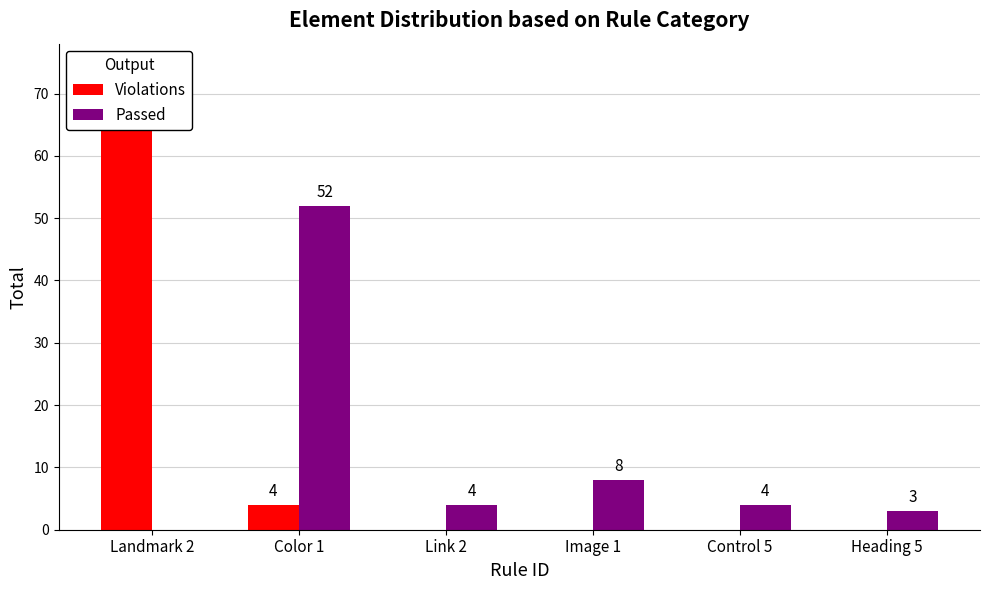

Does the chart contain any negative values?

No